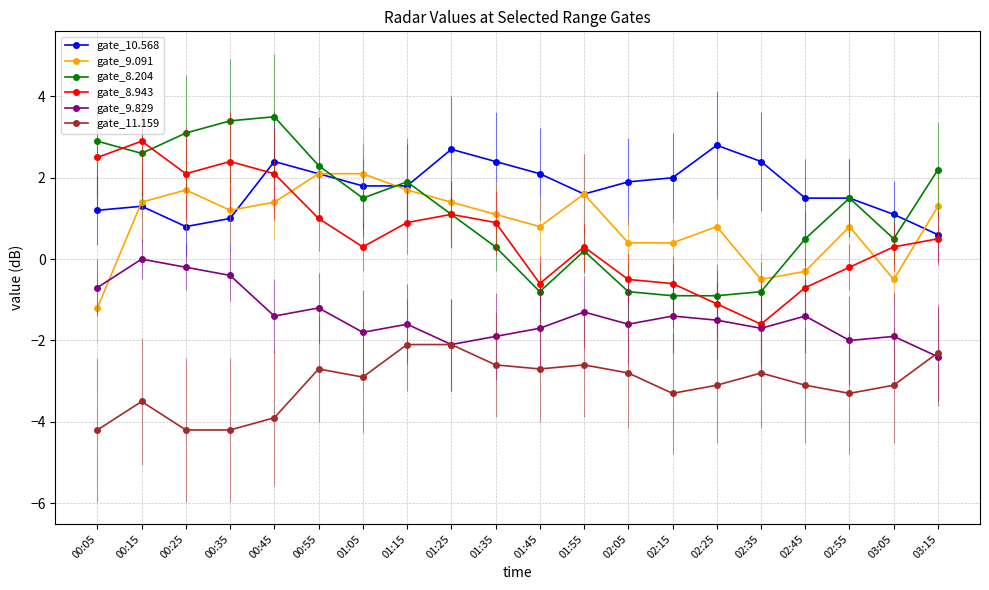

At which category is the sum across all series the highest?

00:15